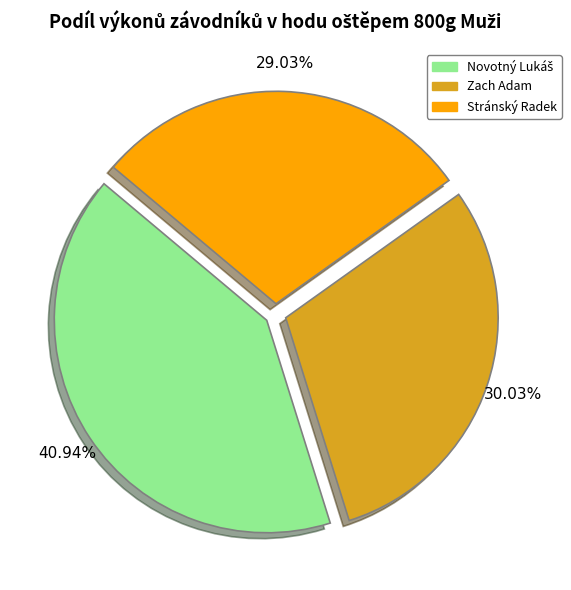

To the nearest percent, what is the difference between the largest and smallest slice percentages?

12%